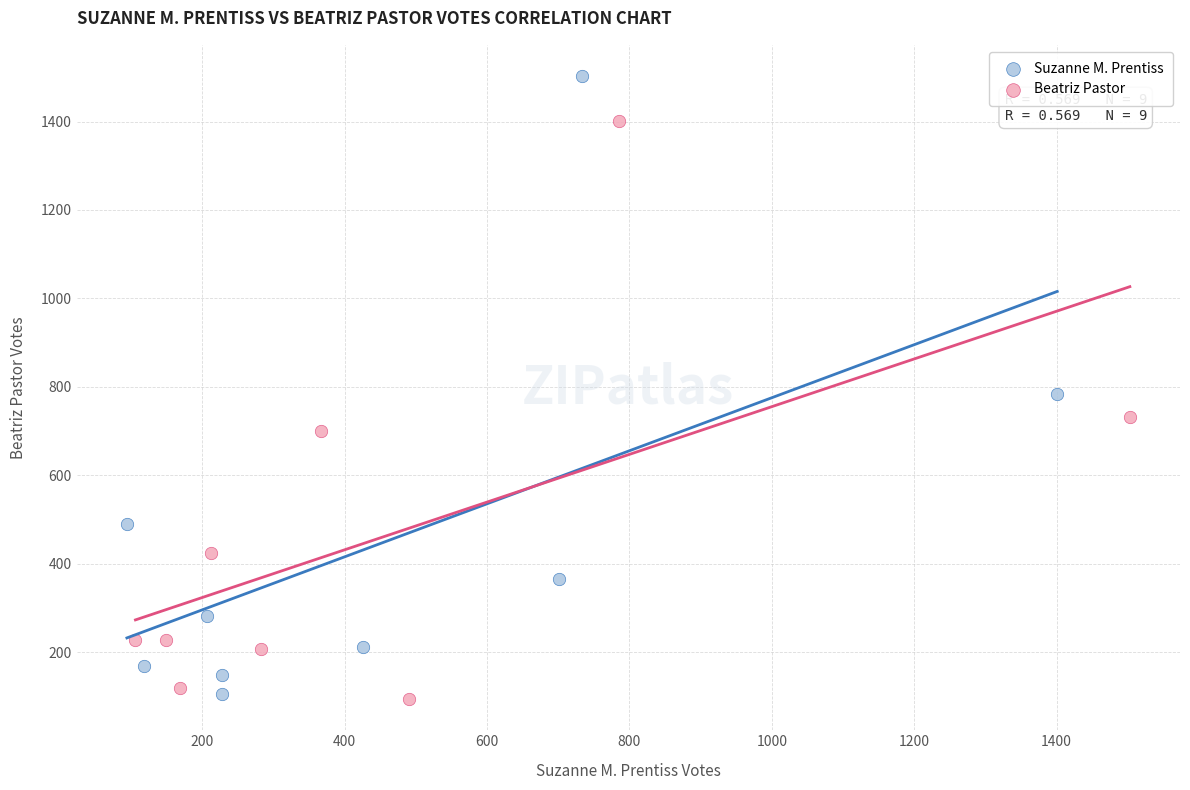

Which series contains the highest Y value?

Suzanne M. Prentiss